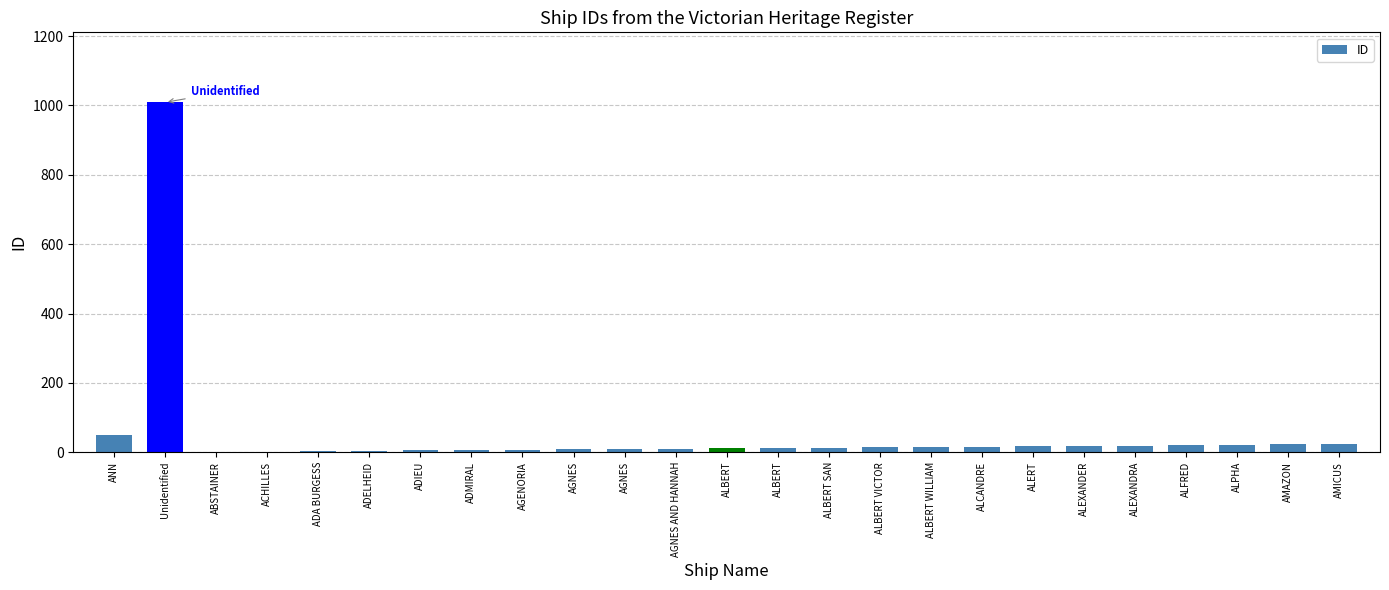

At which label is the value closest to 505?

ANN